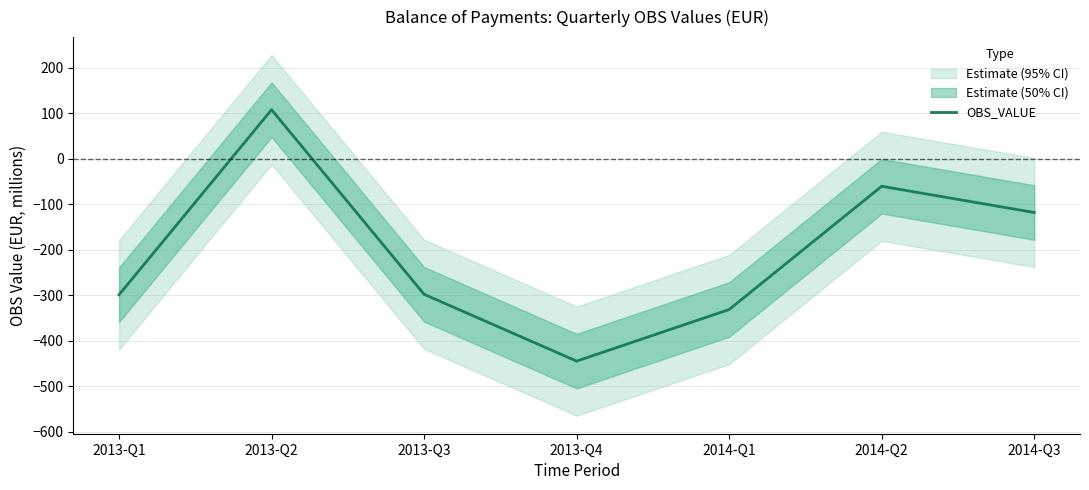

What is the difference between the second highest and second lowest values?

271.0